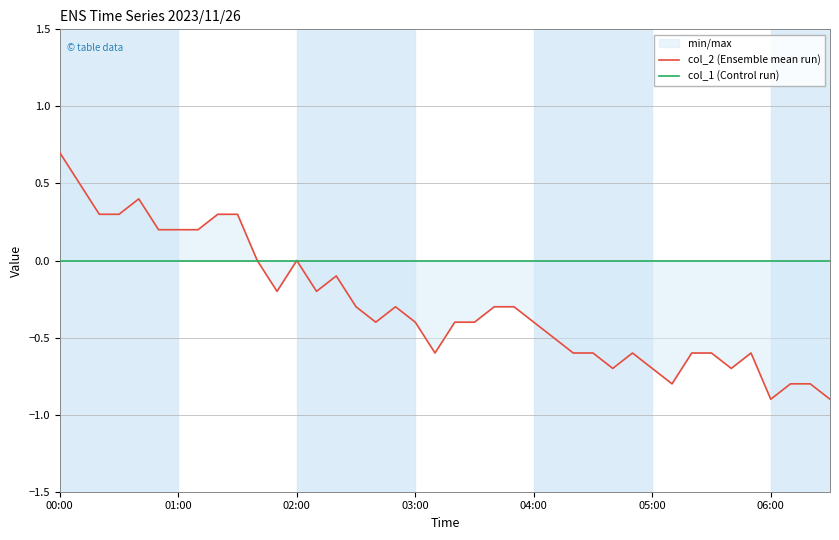

At which category does the chart reach its peak across all series?

00:00